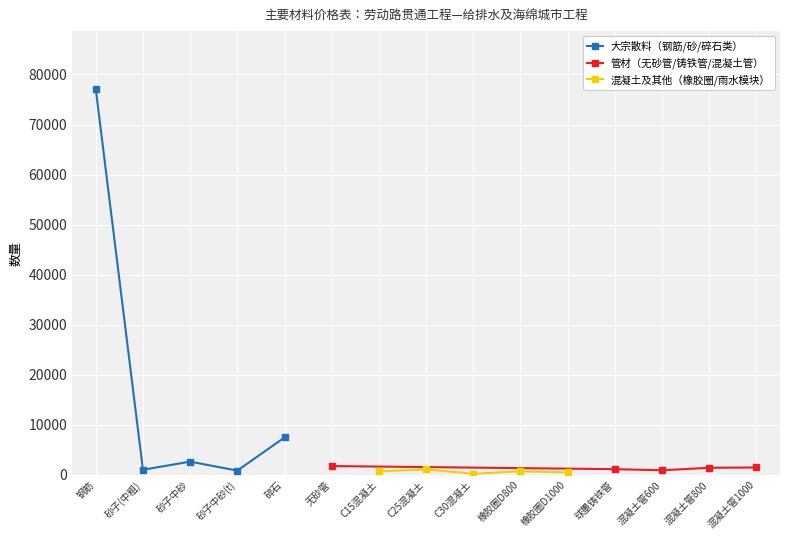

Reading right to left, extract all data points from this chart.

大宗散料（钢筋/砂/碎石类）: 7482.9	860.8	2658.1	1028.8	77101.6
管材（无砂管/铸铁管/混凝土管）: 1490.3	1426.1	935.8	1152.0	1774.8
混凝土及其他（橡胶圈/雨水模块）: 506.6	727.2	223.4	1118.7	703.7